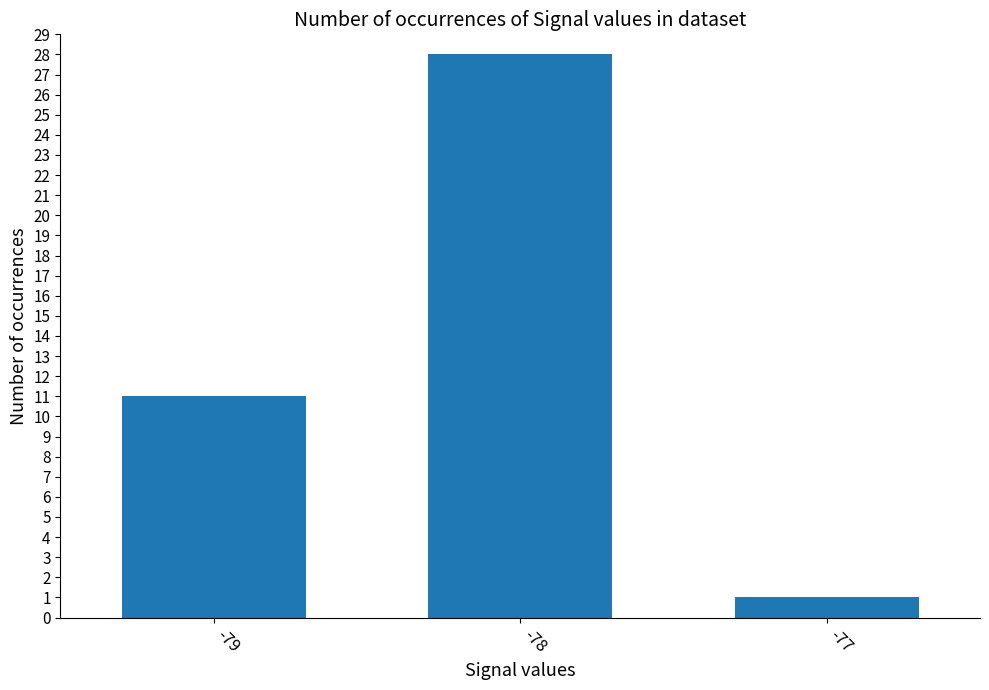

Reading left to right, list all the values displayed in this chart.

11	28	1